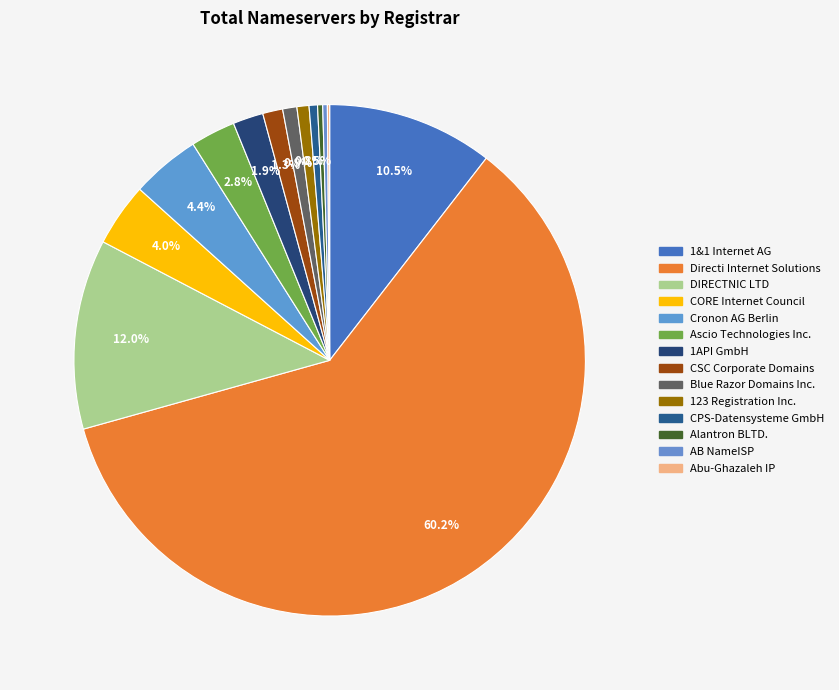

Rank the categories by value from lowest to highest.

Abu-Ghazaleh IP, AB NameISP, Alantron BLTD., CPS-Datensysteme GmbH, 123 Registration Inc., Blue Razor Domains Inc., CSC Corporate Domains, 1API GmbH, Ascio Technologies Inc., CORE Internet Council, Cronon AG Berlin, 1&1 Internet AG, DIRECTNIC LTD, Directi Internet Solutions